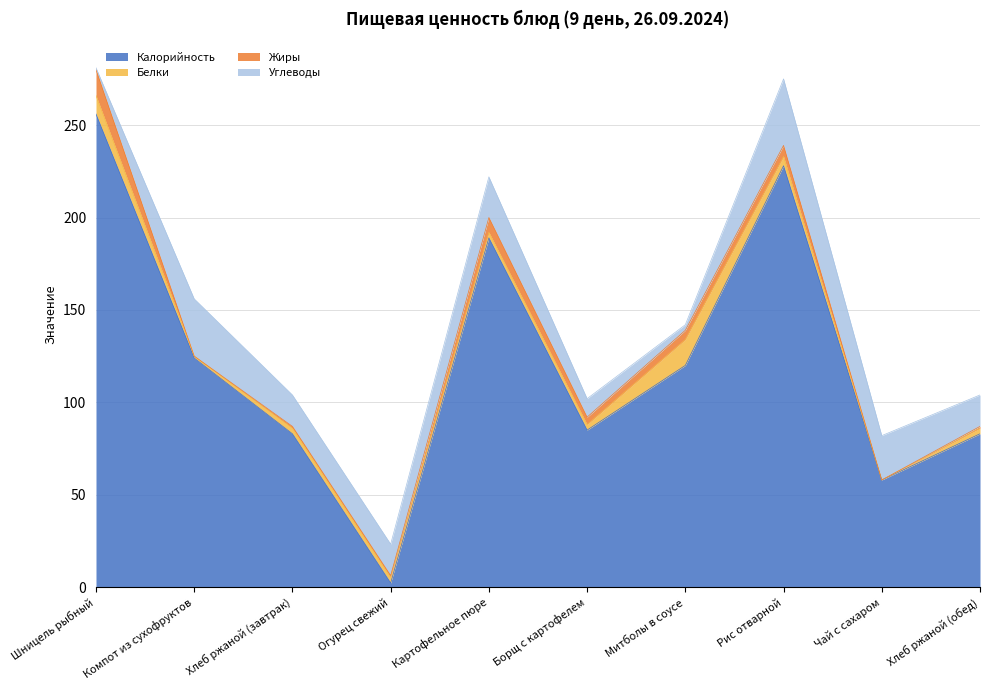

What is the sum of the Белки values at Картофельное пюре and Рис отварной?

8.0